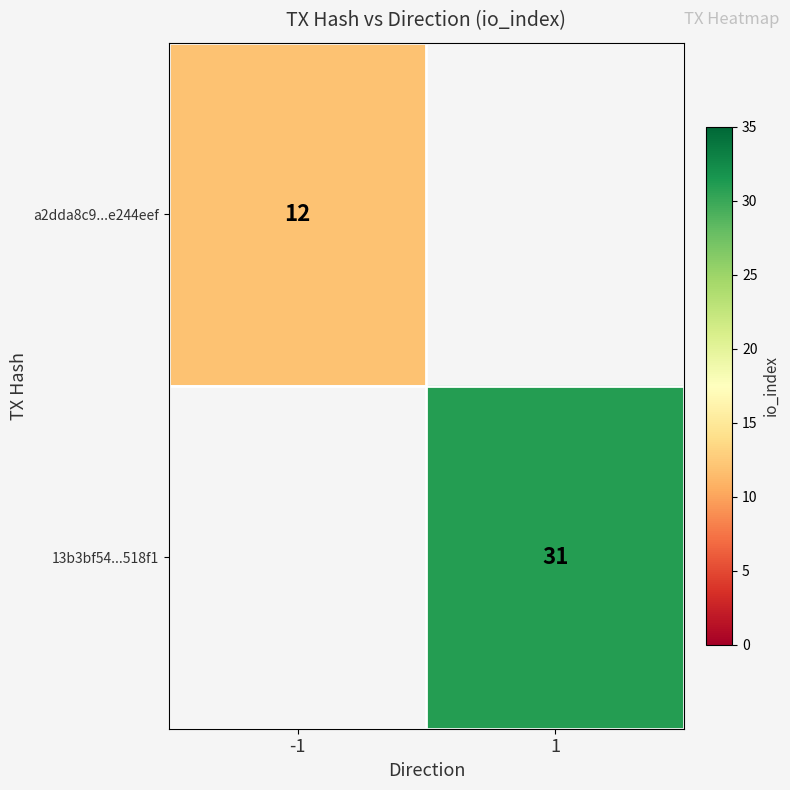

The a2dda8c9...e244eef series shows 12 at -1. True or false?

True